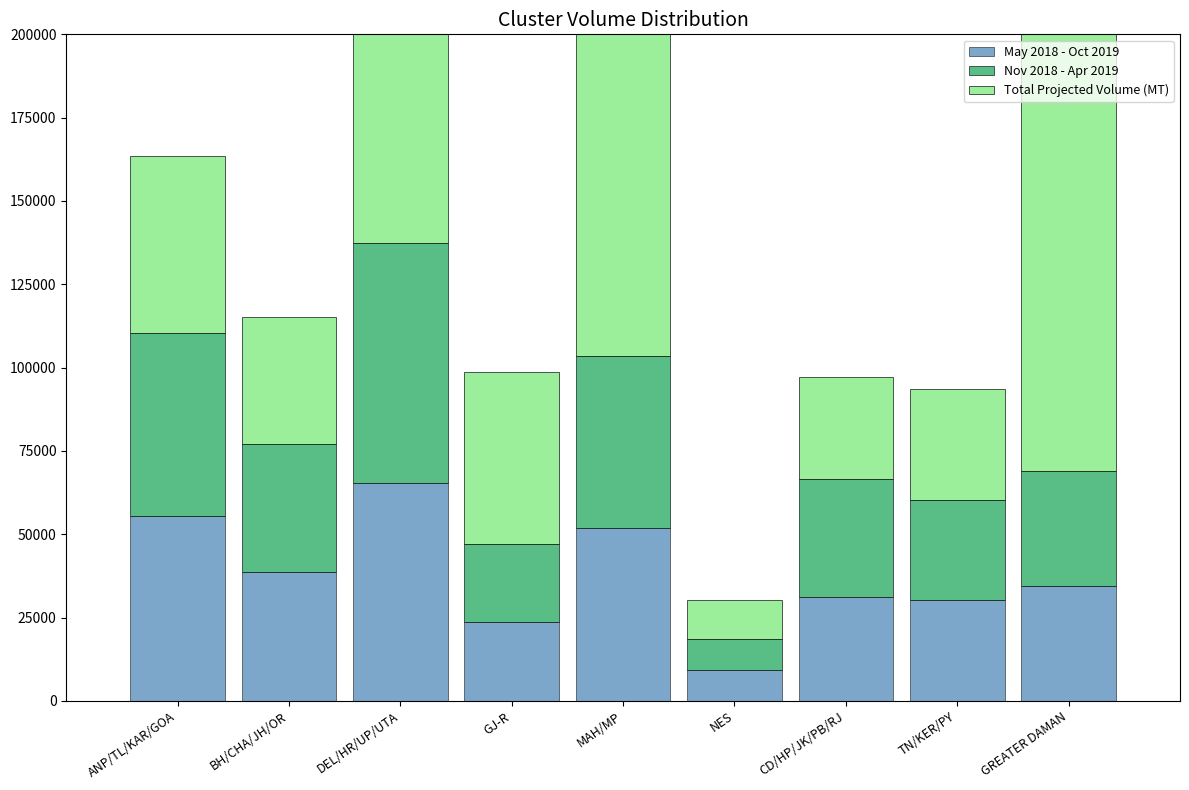

How many categories are shown in the chart?

9